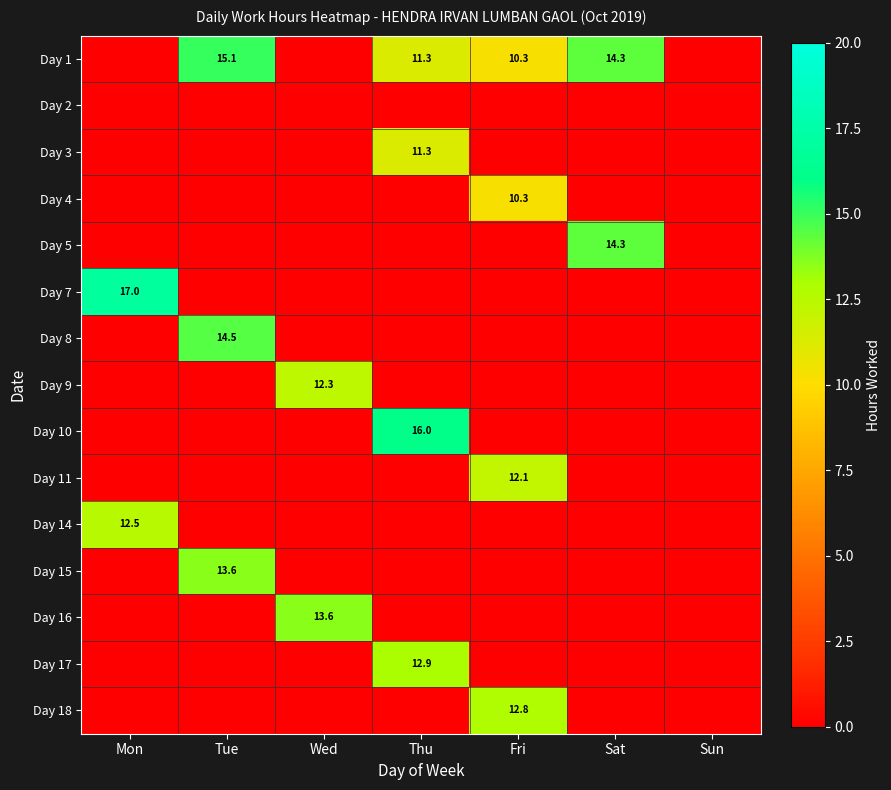

True or false: Day 14 has a value of 5.8 at Mon.

False